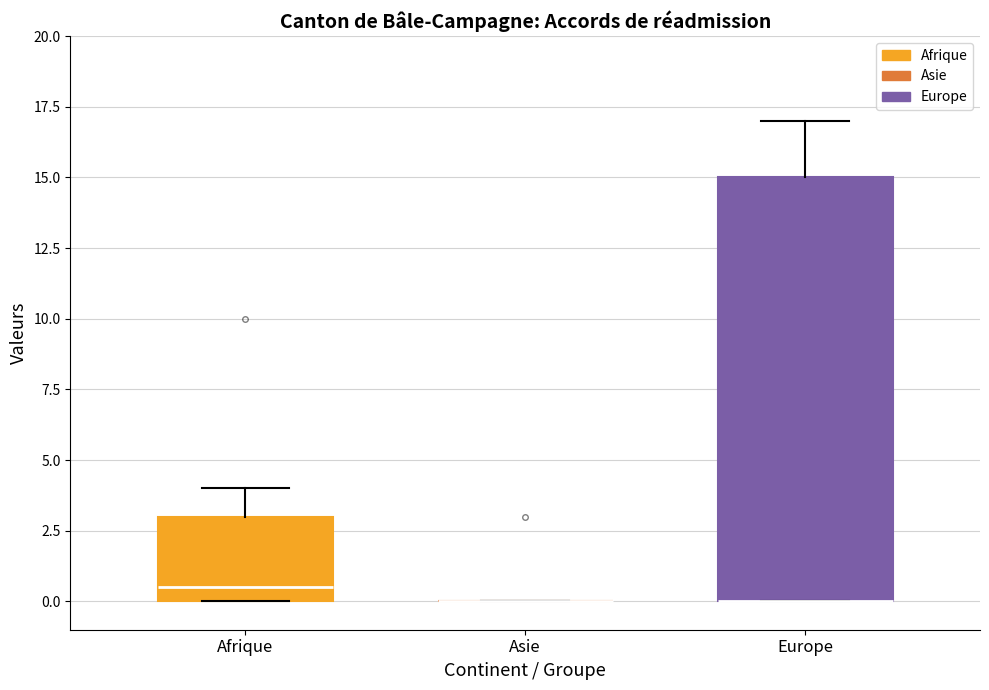

Reading left to right, transcribe this box plot: for each box, give where its median line is, the range the box spans, and where its two whiskers end, as read against the y-axis. The values are not printed on the chart, so give them approximately, as read against the axis.

Afrique: median 0.5, box 0.0 to 3.0, whiskers 0.0 to 4.0
Asie: box collapsed to a line at 0.0, whiskers 0.0 to 0.0
Europe: median 0.0 (drawn on the box's lower edge), box 0.0 to 15.0, whiskers 0.0 to 17.0